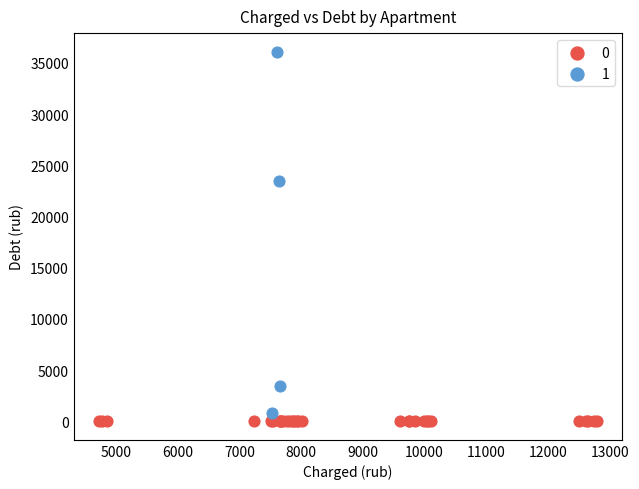

What are all the series names shown in the legend?

0, 1